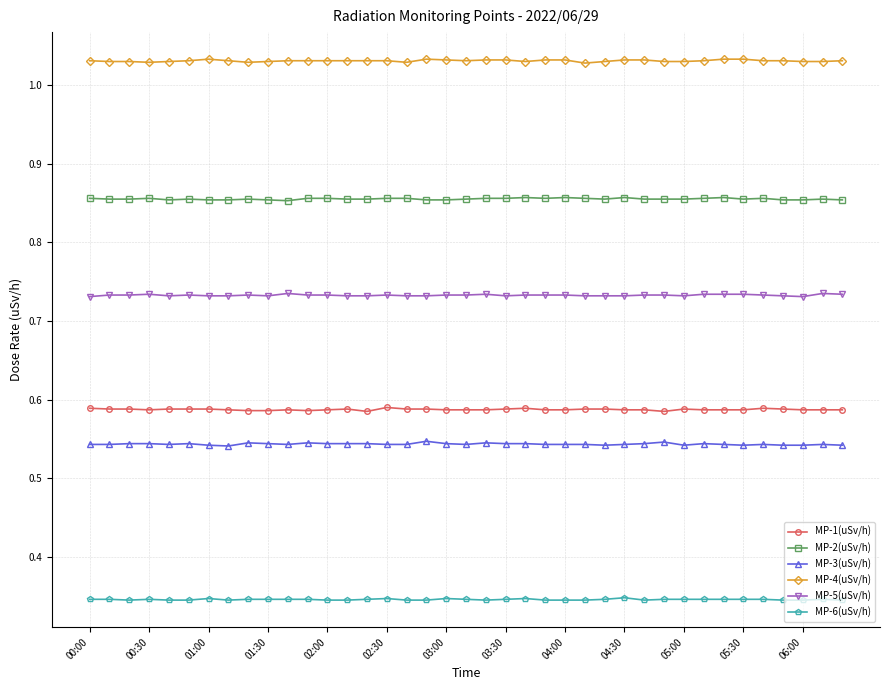

True or false: MP-5(uSv/h) has more than 0 interior local peaks.

True